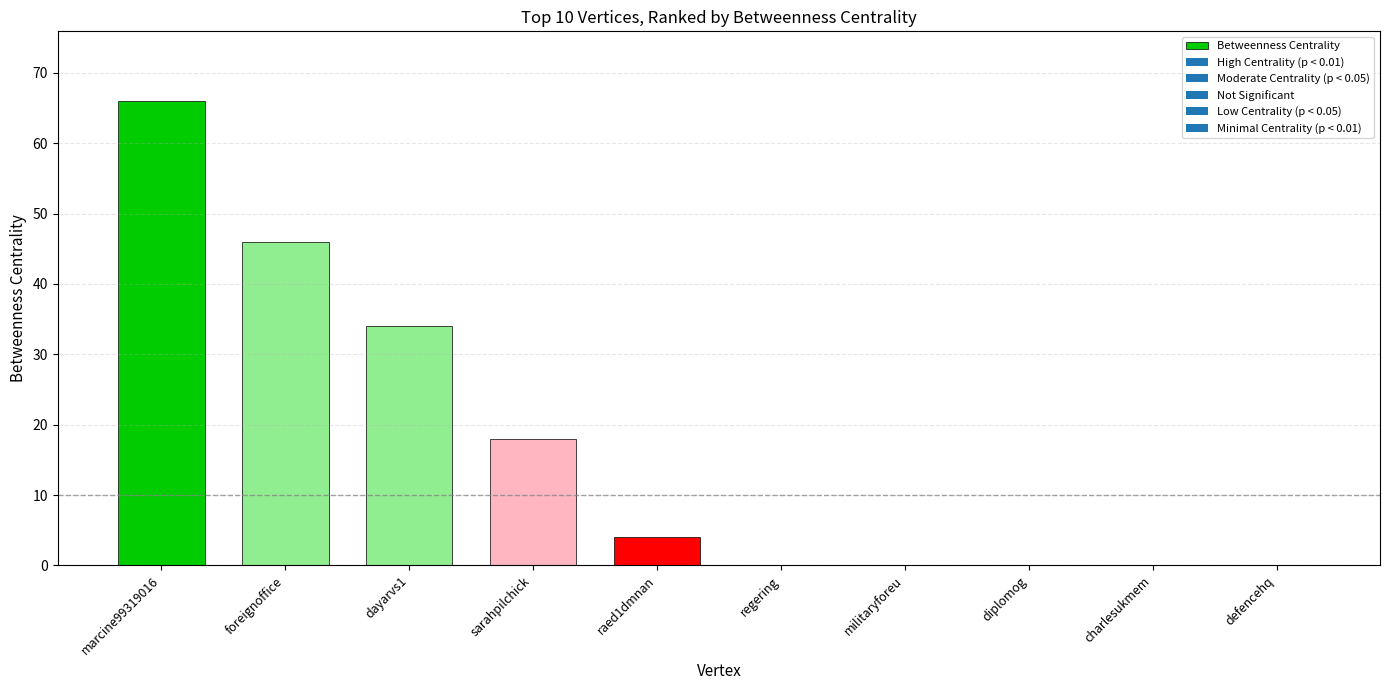

Which category has the highest value across all series?

marcine99319016